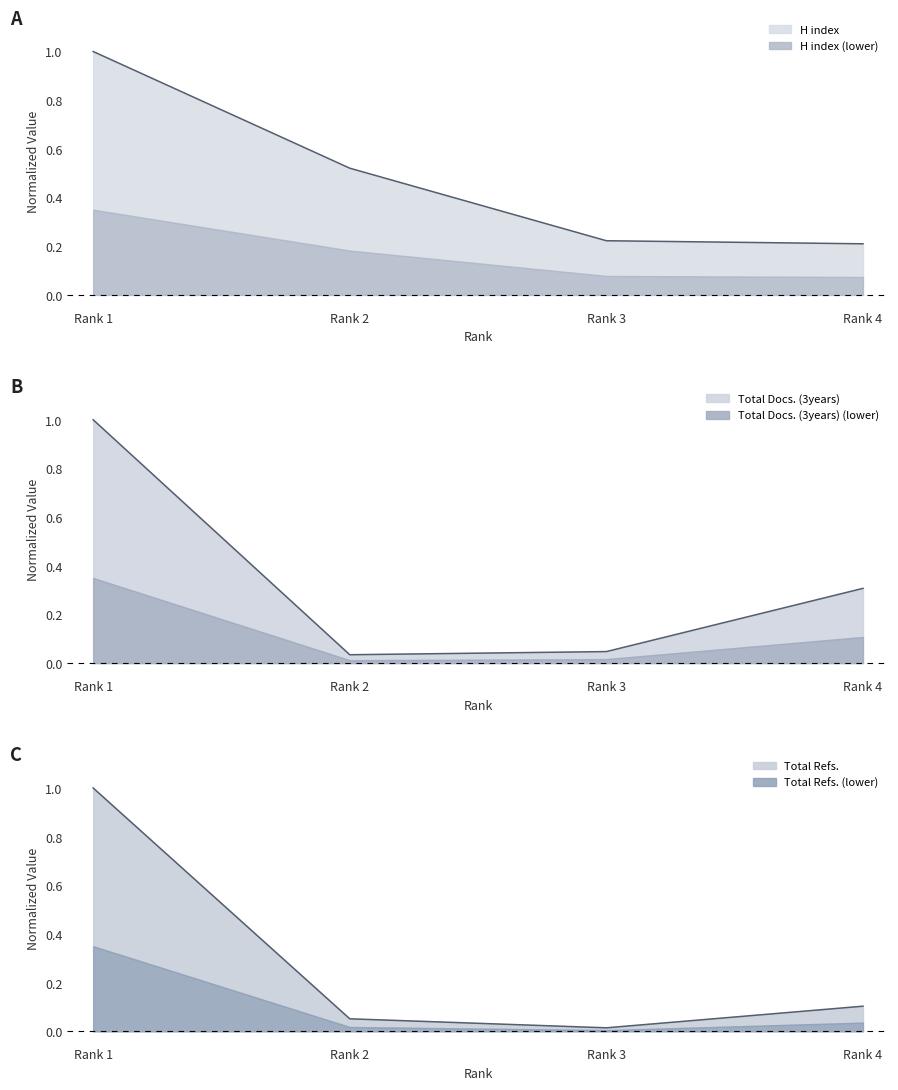

At how many categories does at least one series exceed 0?

4